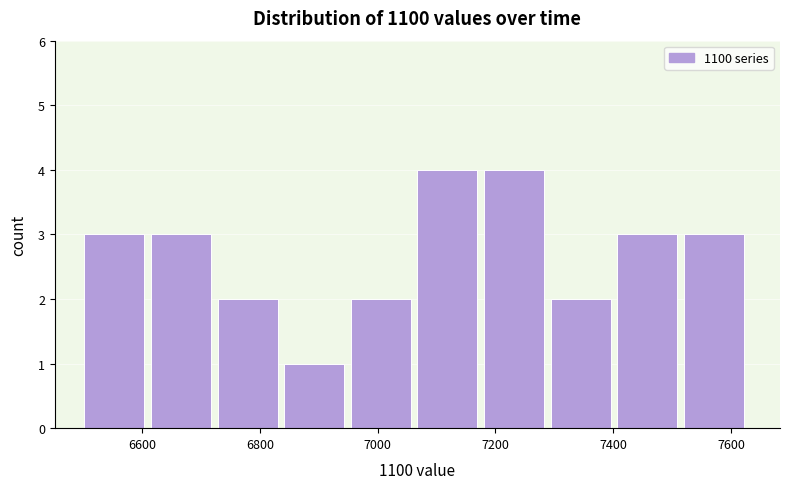

How tall is the bar that spans 7180 to 7300 on the x-axis? Neither the bar edges nor the heights are printed on the chart, so give them approximately, as read against the axes.

4